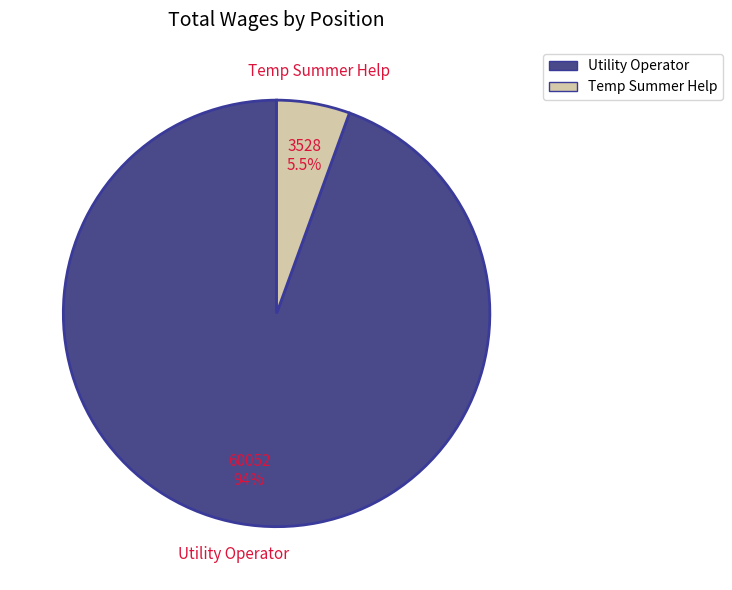

Is Utility Operator the majority of the pie?

Yes